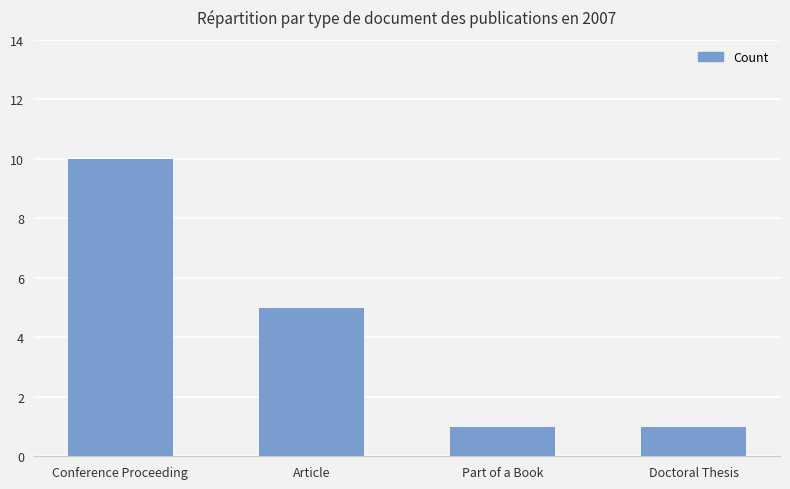

What is the average value?

4